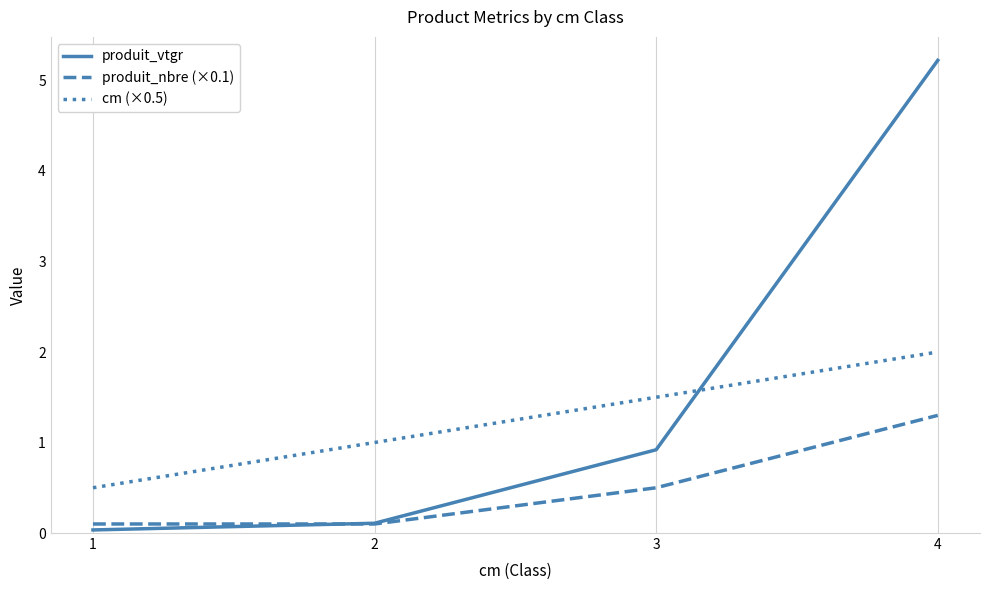

What is the difference between the produit_vtgr values at 3 and 4?

4.3